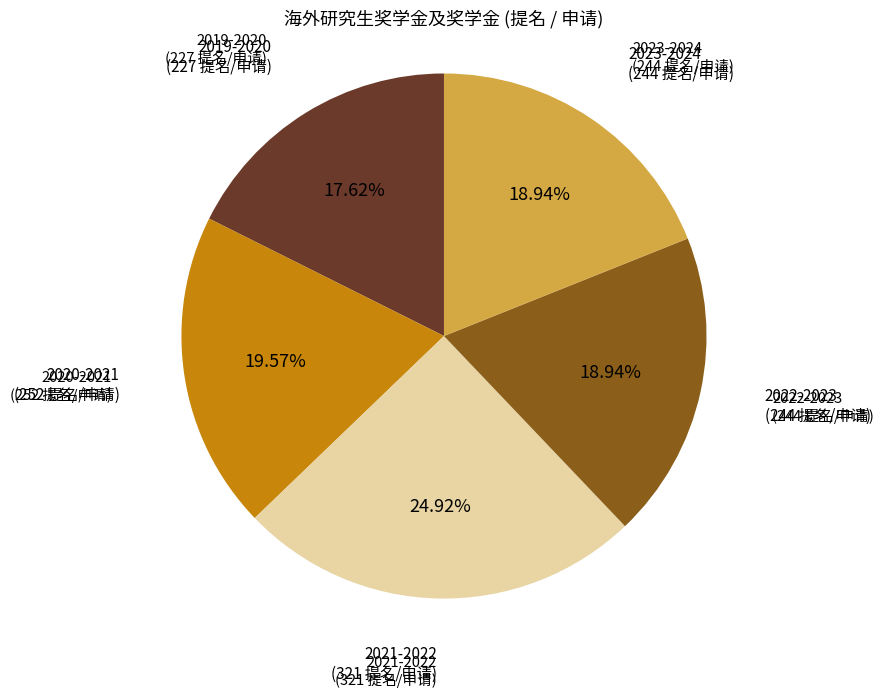

Does 2020-2021 represent more than half of the total?

No